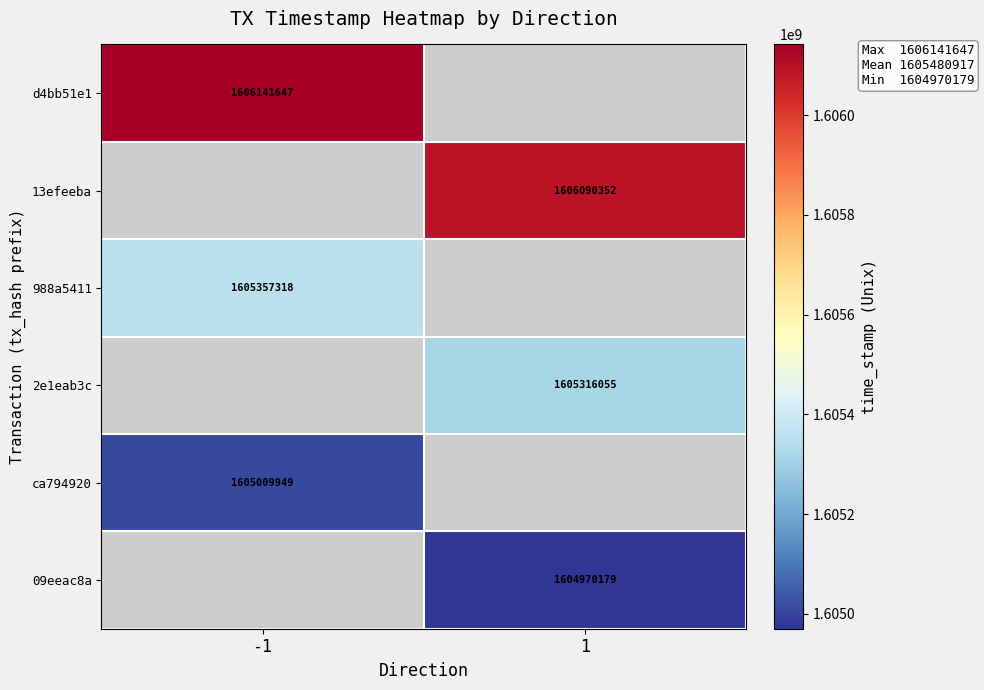

Is it true that 2e1eab3c equals 1605316055 at 1?

True